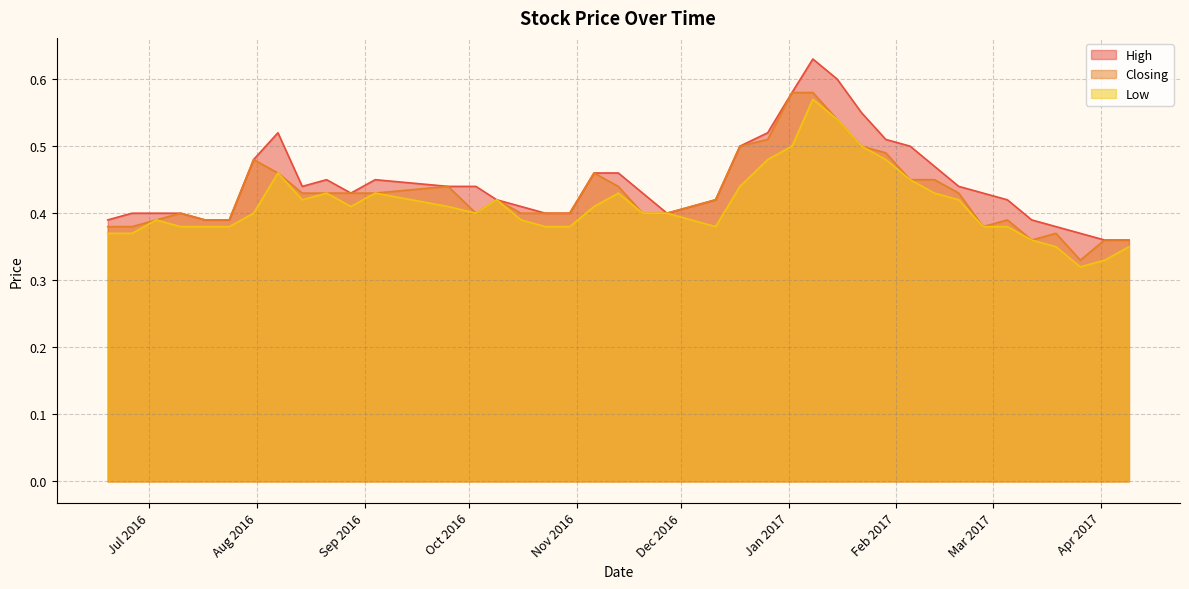

Which series has the largest range (max minus min)?

High